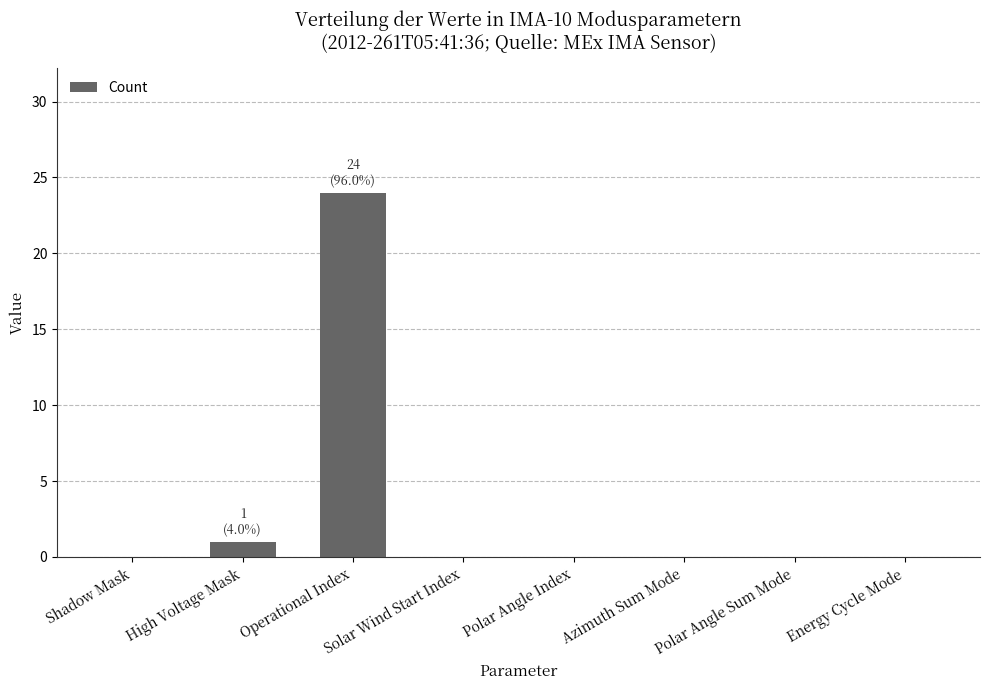

The value at Polar Angle Sum Mode is 8. True or false?

False